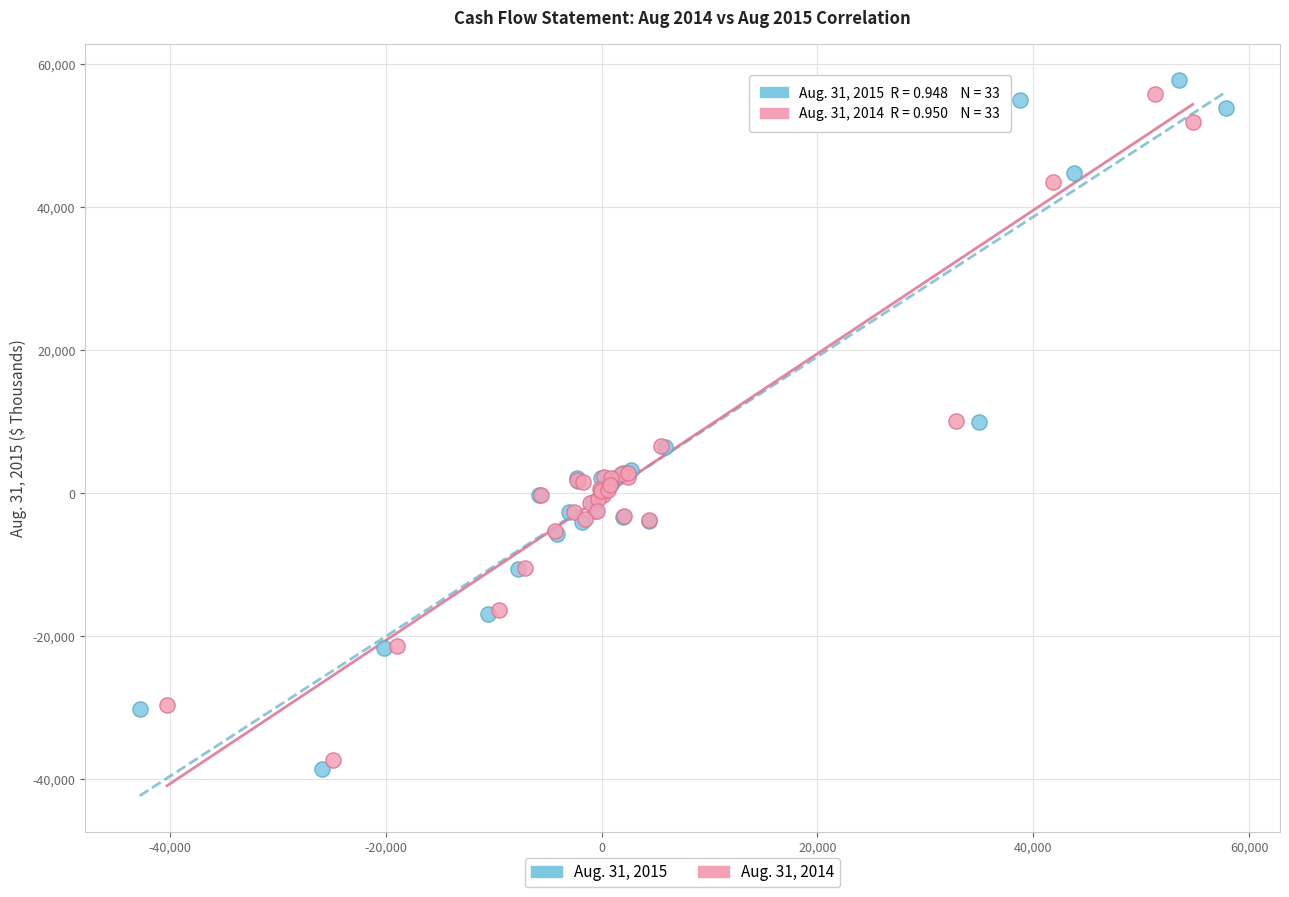

Which series contains the highest Y value?

Aug. 31, 2015